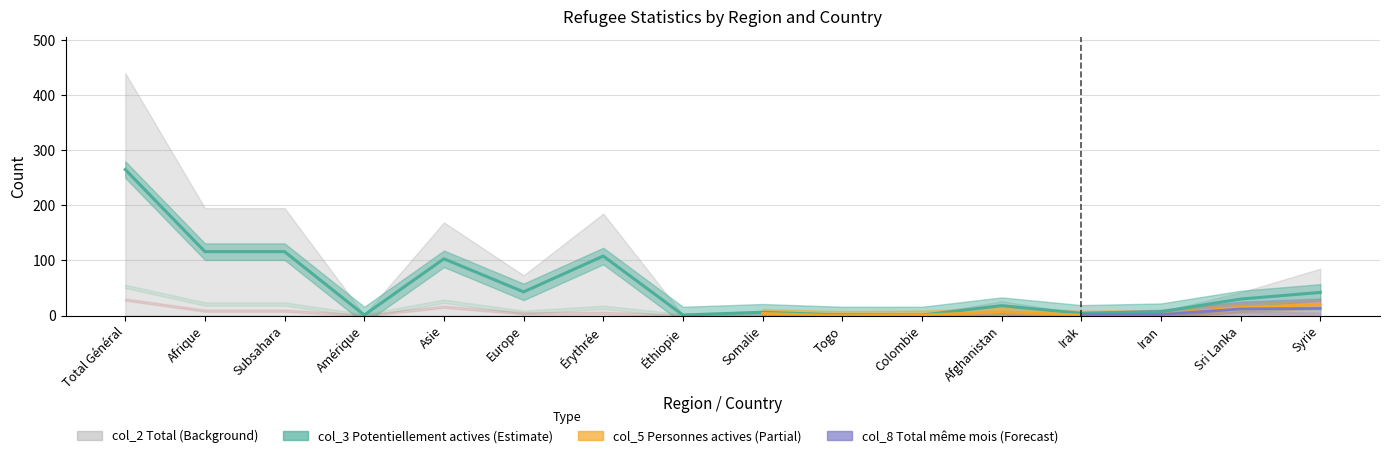

What is the difference between the col_2 (Total) values at Iran and Sri Lanka?

35